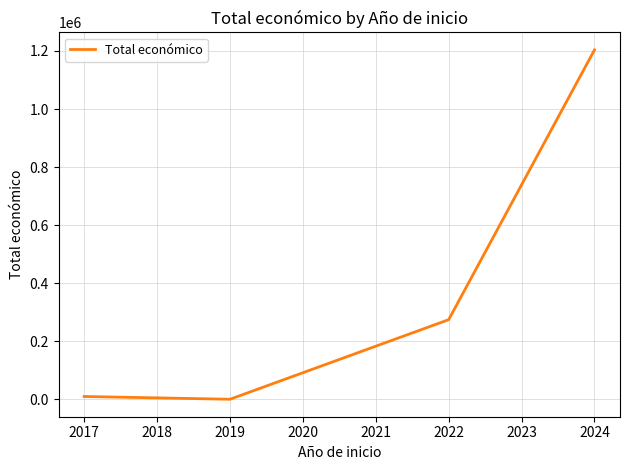

What is the change in value from 2019 to 2024?

+1203726